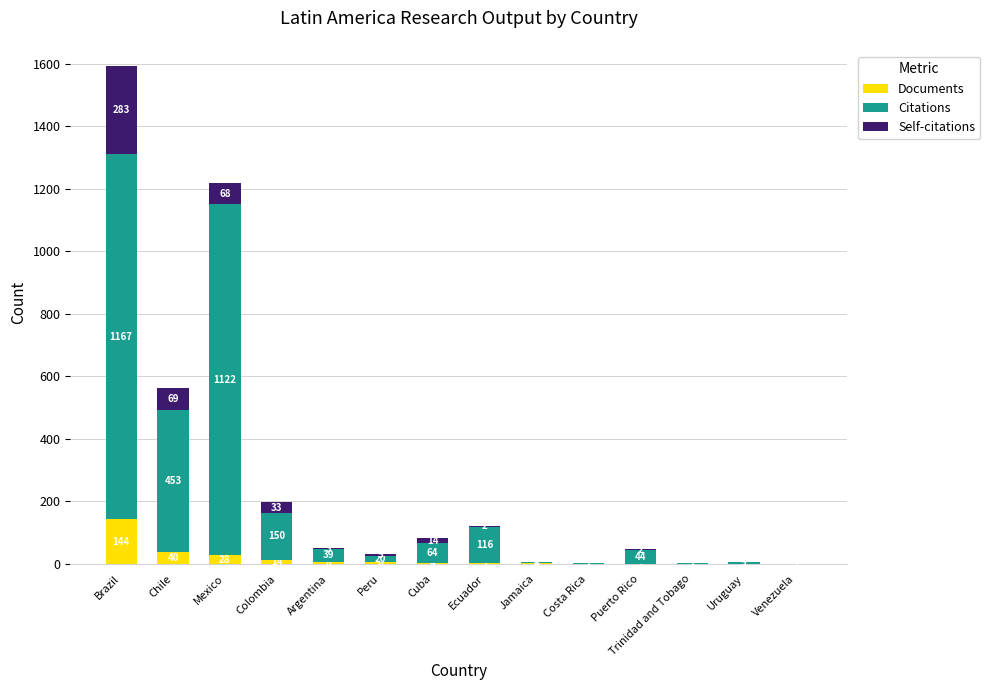

At which category is the sum across all series the highest?

Brazil